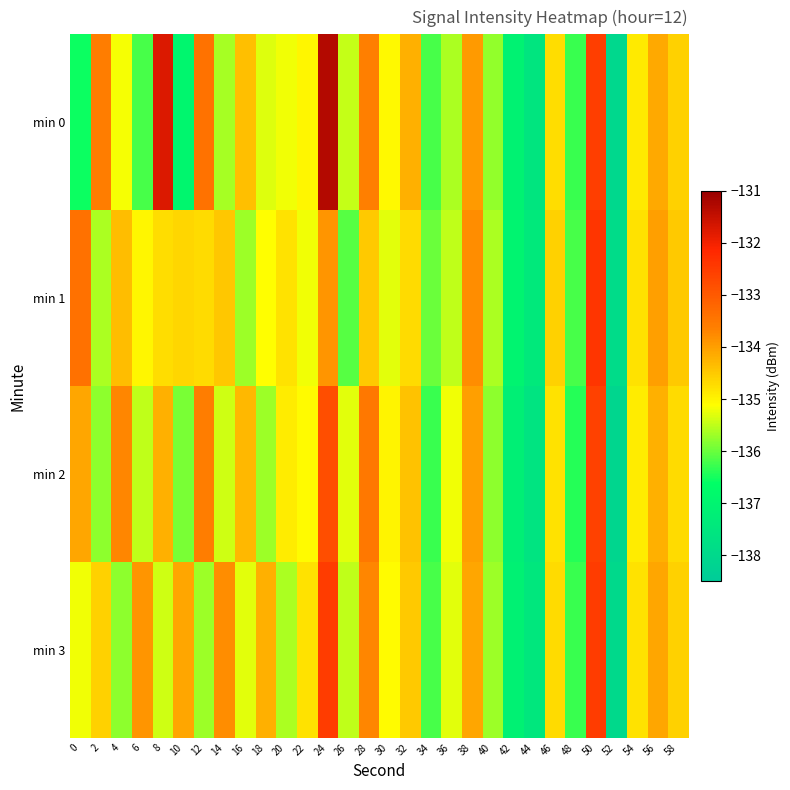

Which series has the largest range (max minus min)?

min 0